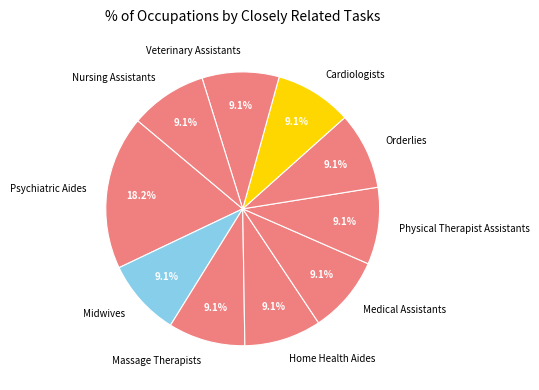

Does any single category account for the majority?

No